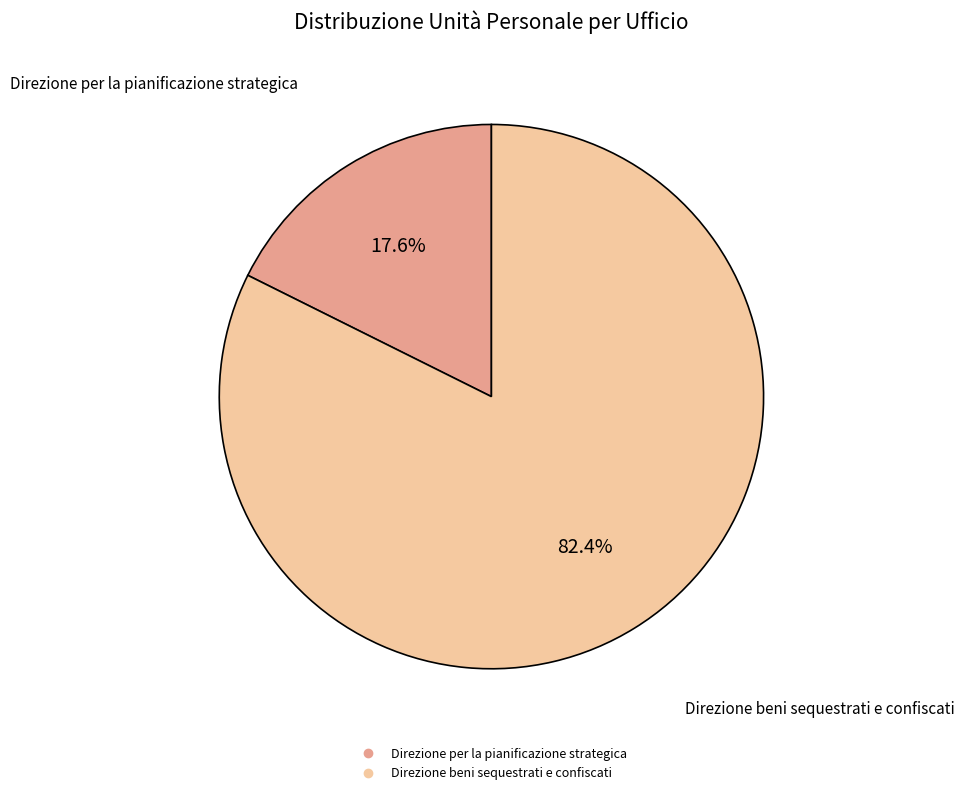

What percentage is the Direzione beni sequestrati e confiscati slice, to the nearest percent?

82%